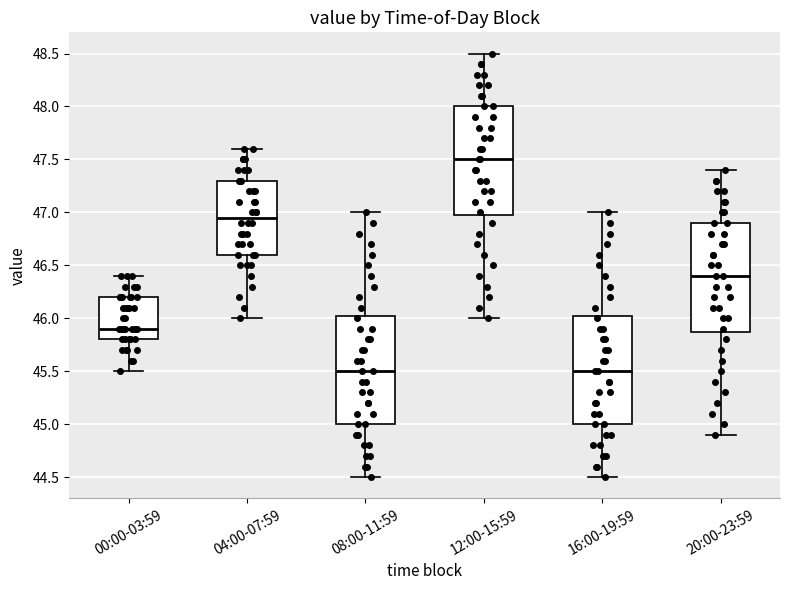

Where does the median line of the box for 04:00-07:59 sit on the y-axis? The values are not printed on the chart, so give them approximately, as read against the axis.

46.95